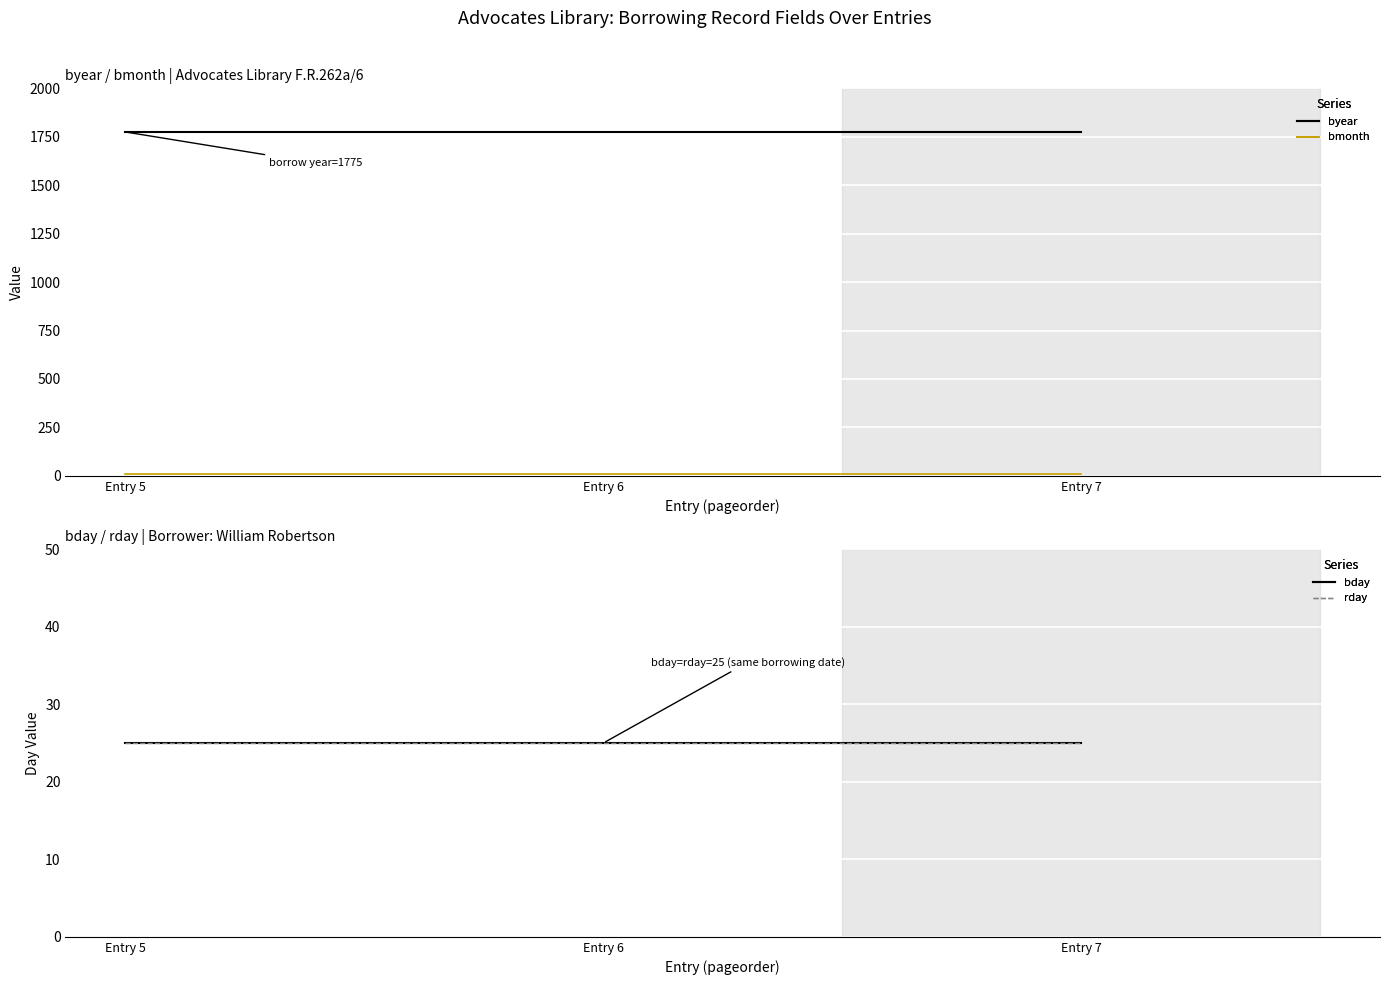

What is the sum of all byear values?

5325